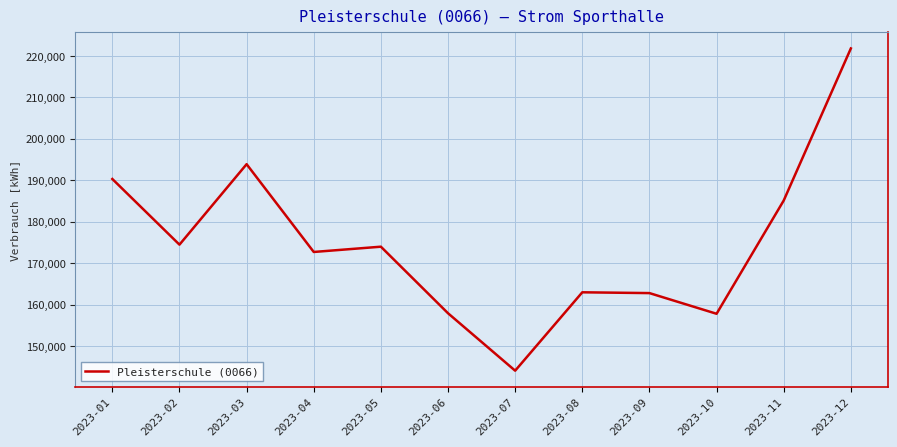

Does the chart have visible grid lines?

Yes